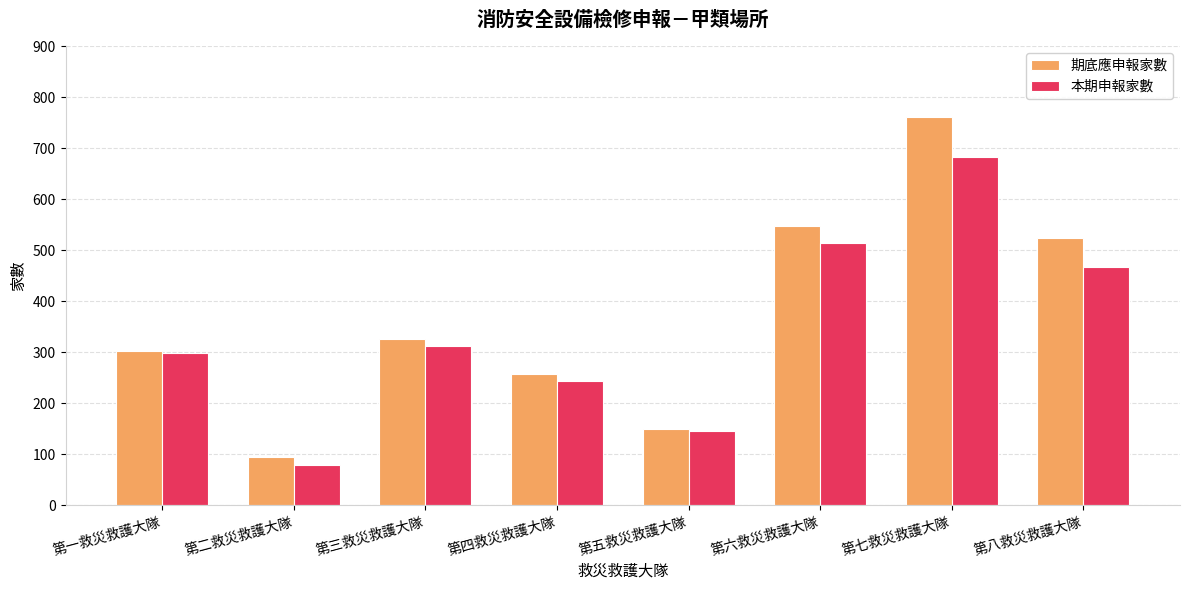

What is the difference between the 期底應申報家數 values at 第六救災救護大隊 and 第三救災救護大隊?

221